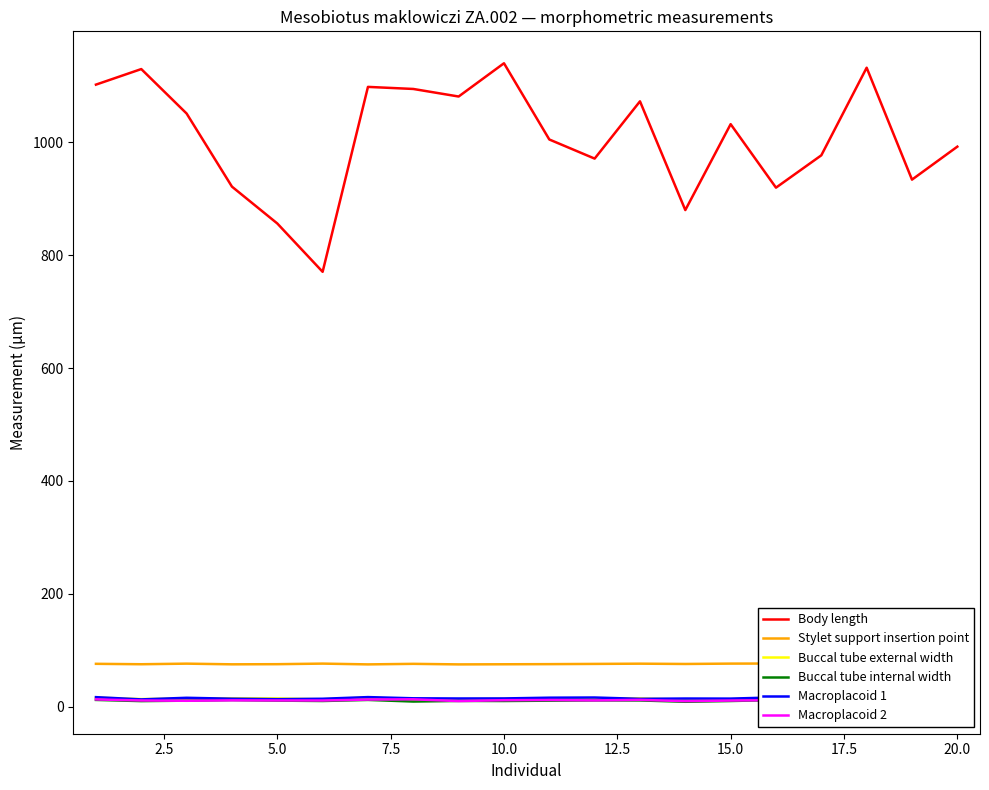

True or false: Body length has a value of 1903.2 at 10.0.

False